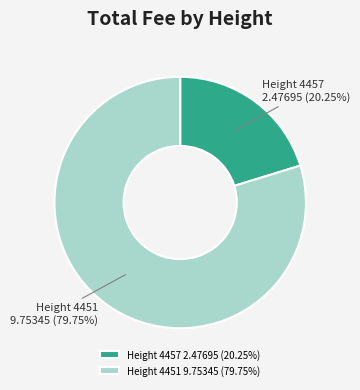

Is the sum of Height 4457 2.47695 (20.25%) and Height 4451 9.75345 (79.75%) greater than half?

Yes